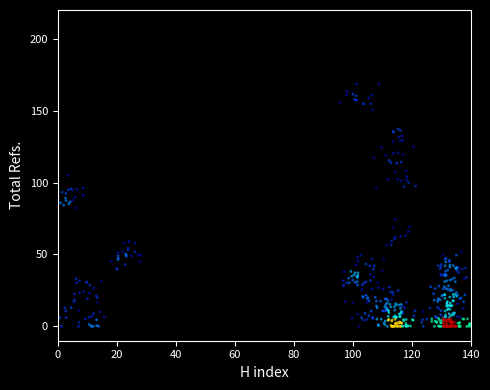

What is the range of Y values (max minus min)?

168.4